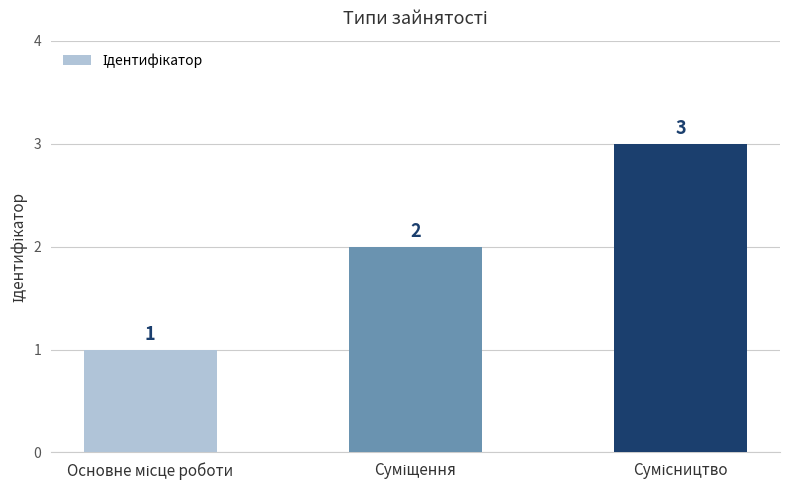

Reading left to right, extract all data points from this chart.

1	2	3